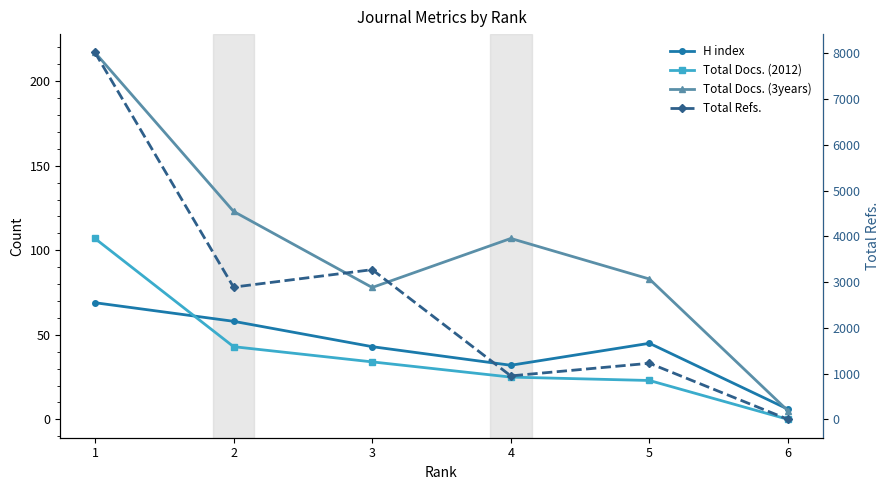

True or false: Total Docs. (3years) and H index intersect in this chart.

True